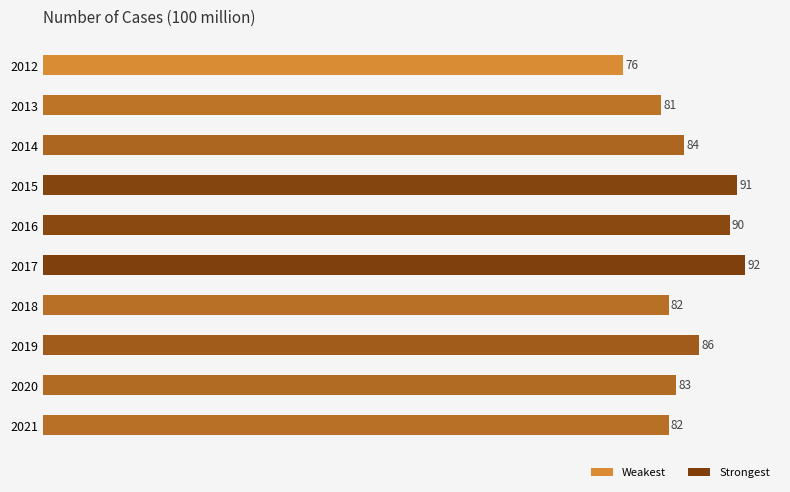

How many distinct data groups are displayed?

1